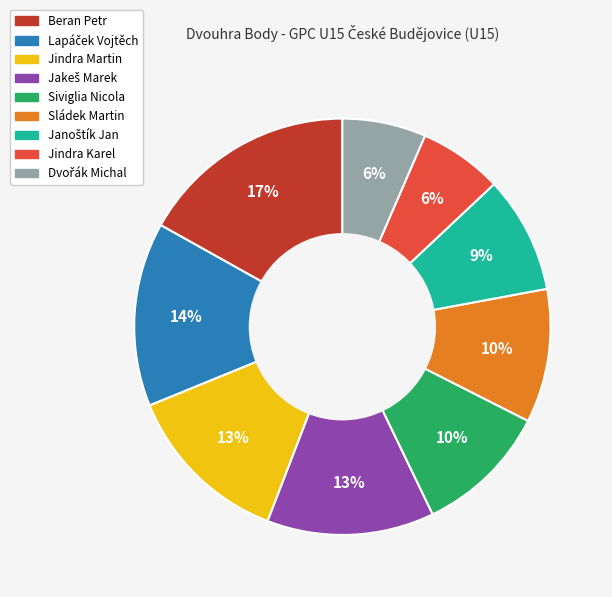

How many slices are in this pie chart?

9